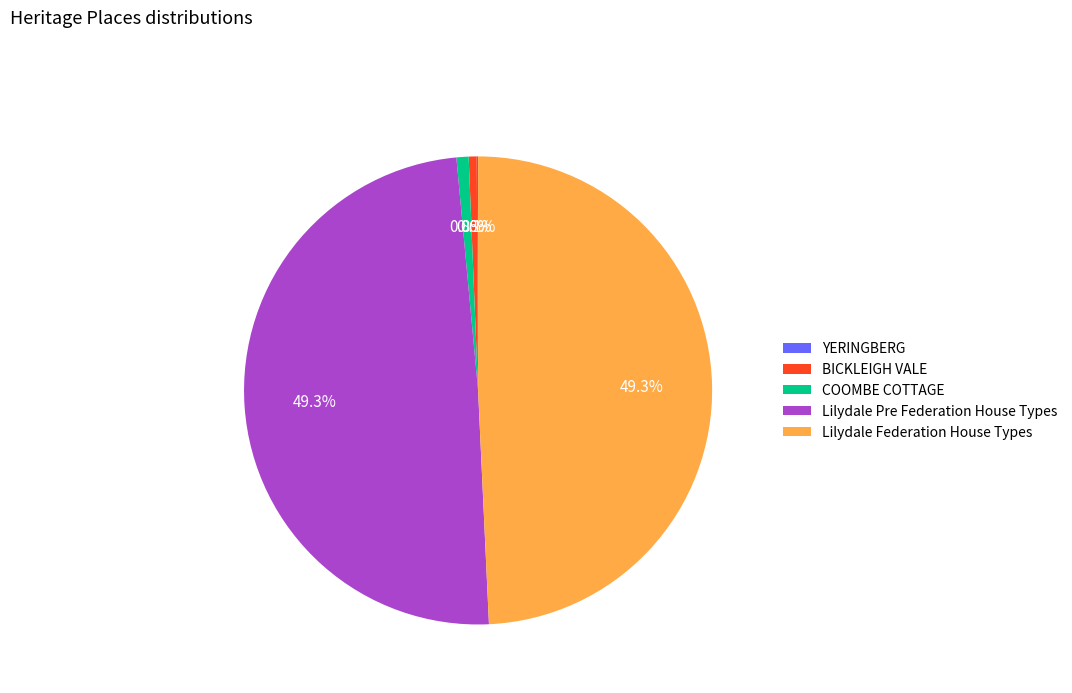

Combined, do BICKLEIGH VALE and COOMBE COTTAGE account for over 50%?

No